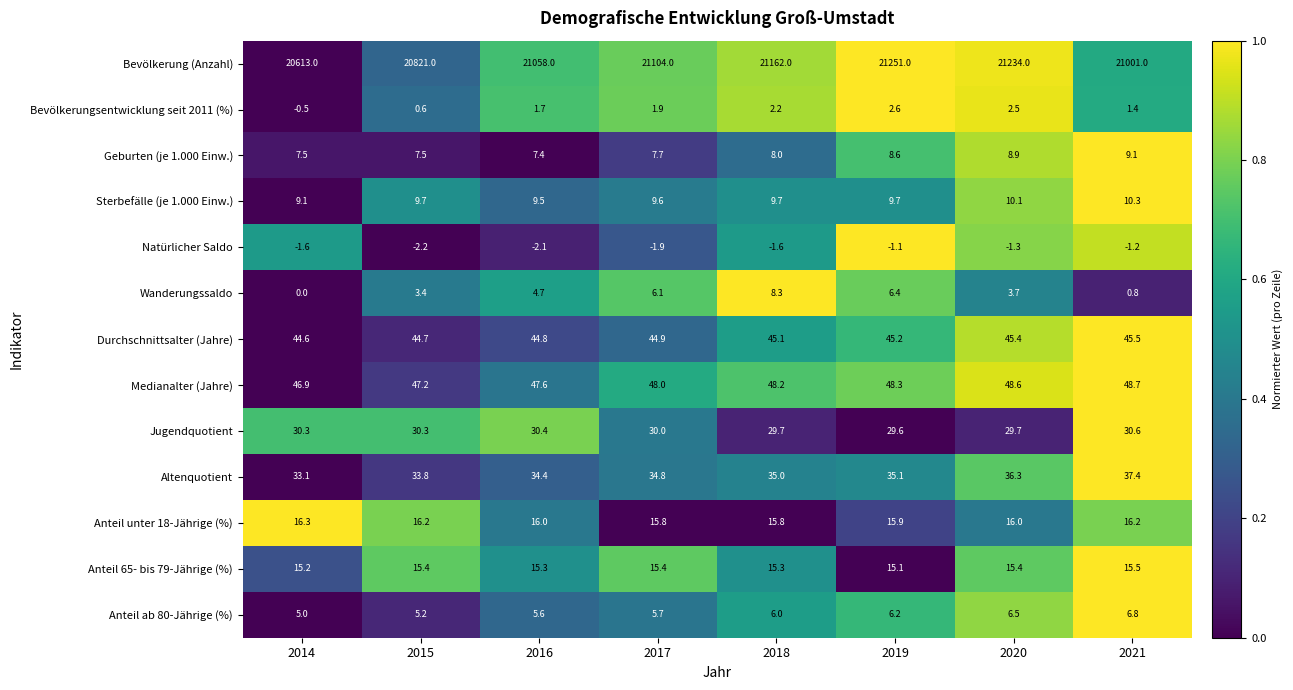

The Geburten (je 1.000 Einw.) series shows 7.5 at 2014. True or false?

True